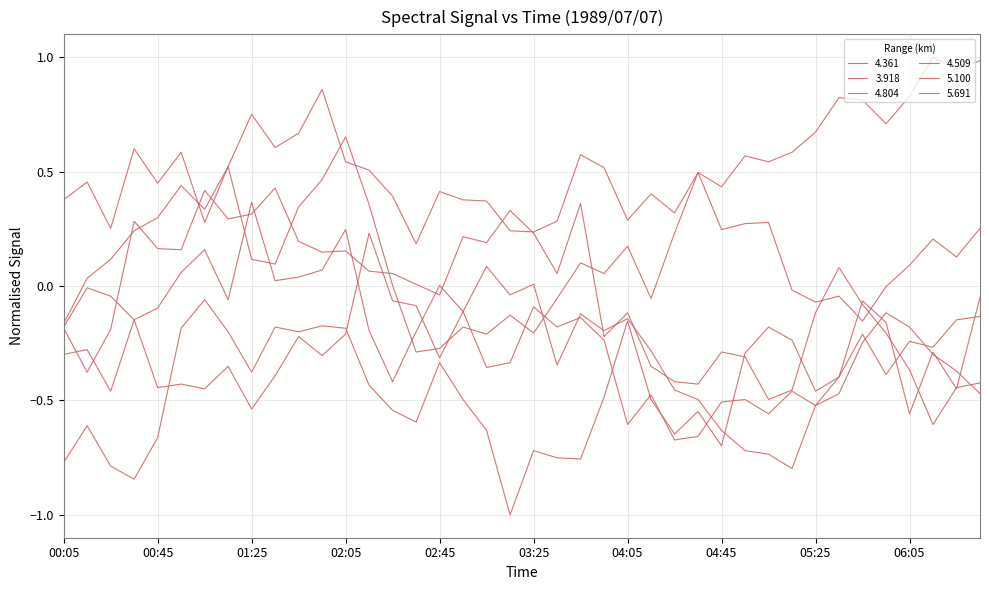

How many lines are shown in the chart?

6